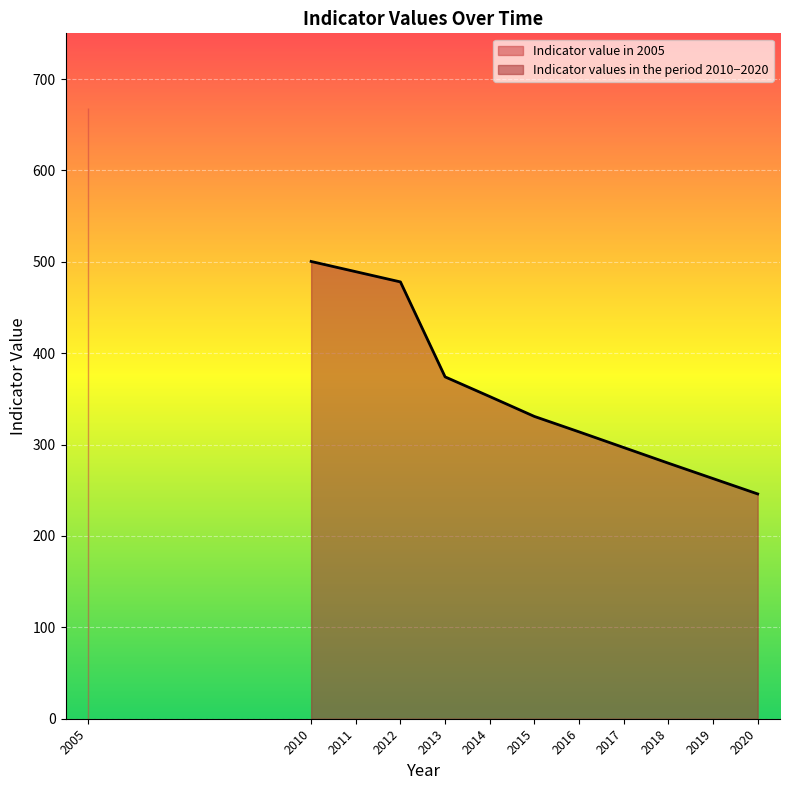

The value of Indicator values in the period 2010−2020 at 2012 is 478.0. True or false?

True